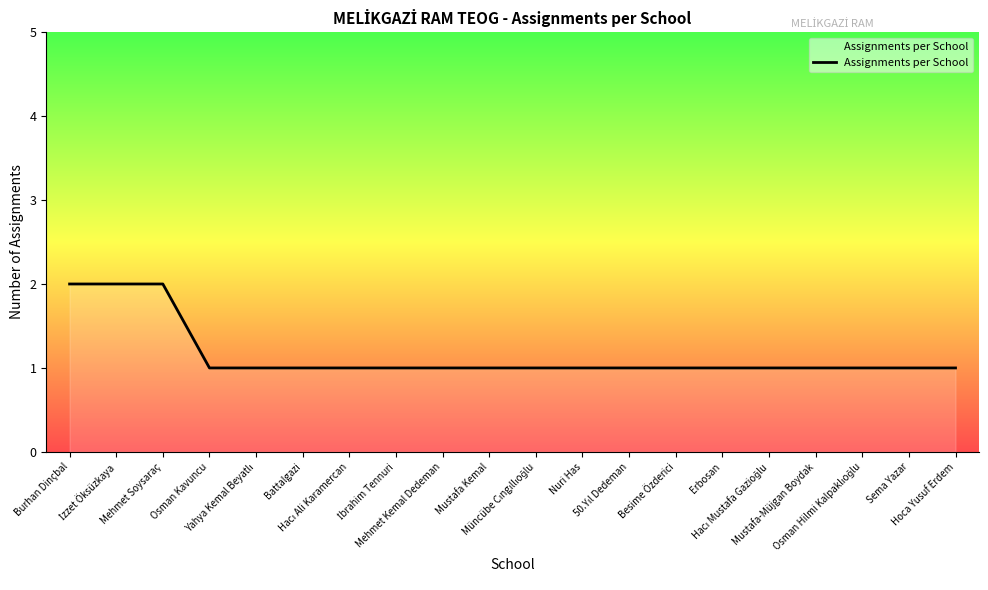

How many lines are shown in the chart?

1